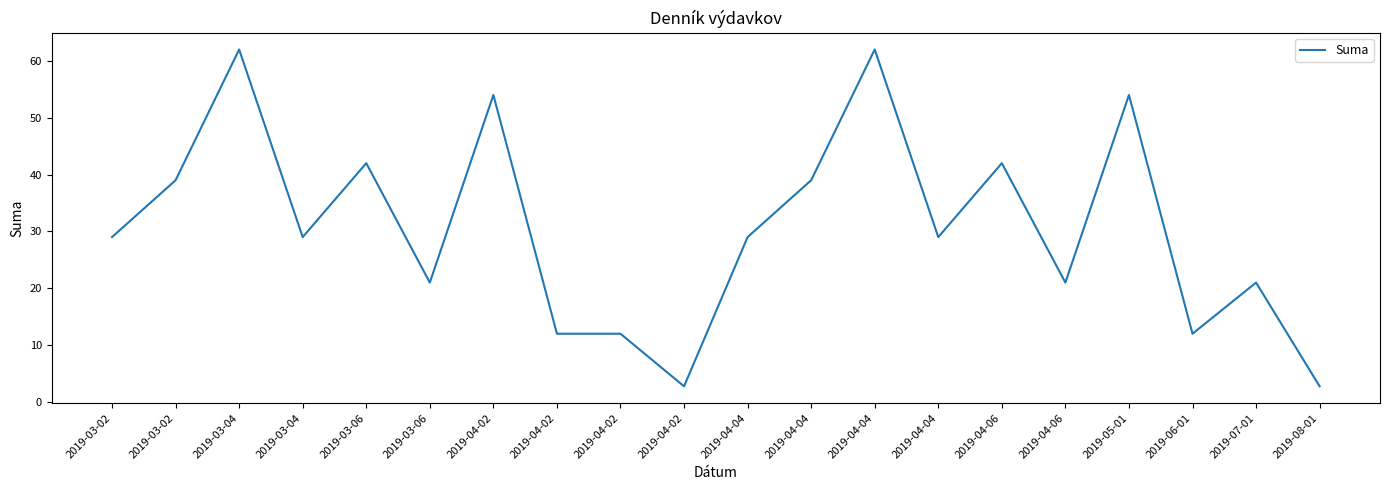

Does the chart have visible grid lines?

No